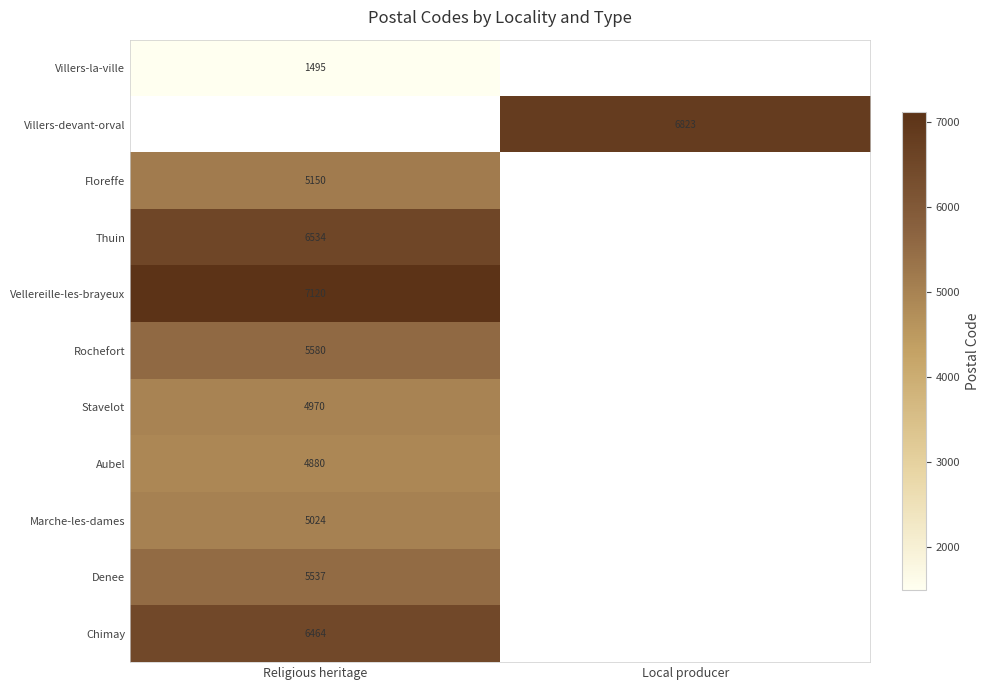

The Stavelot series shows 2676 at Religious heritage. True or false?

False